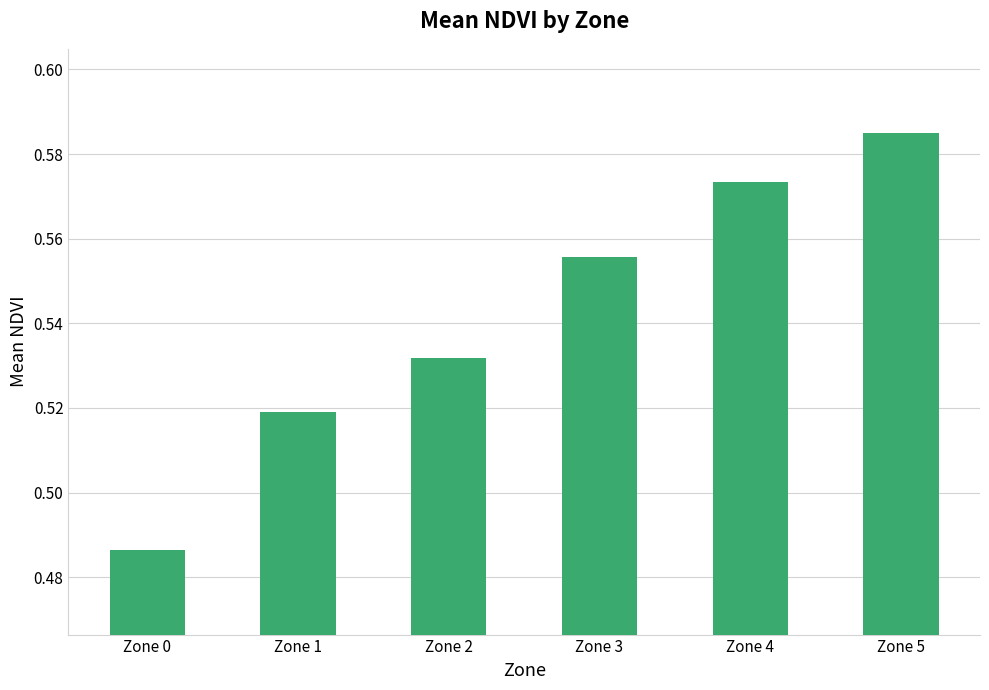

At which label is the value closest to 0?

Zone 0